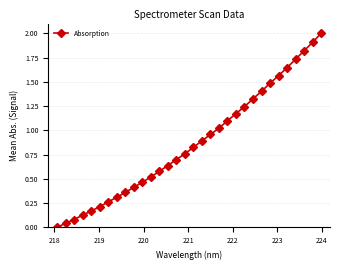

What is the maximum value shown in the chart?

2.0